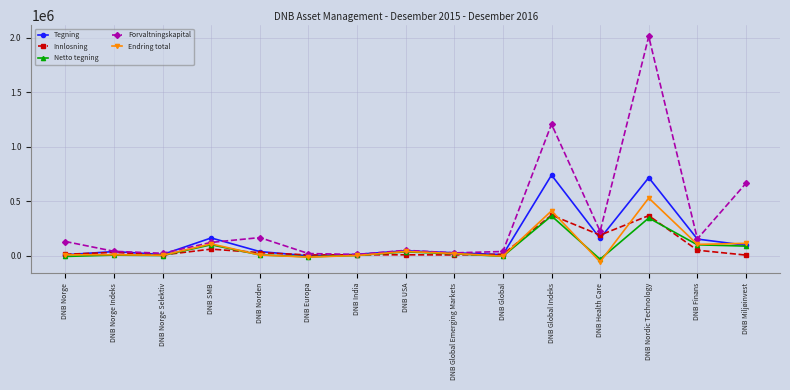

At which category is the sum across all series the highest?

DNB Nordic Technology